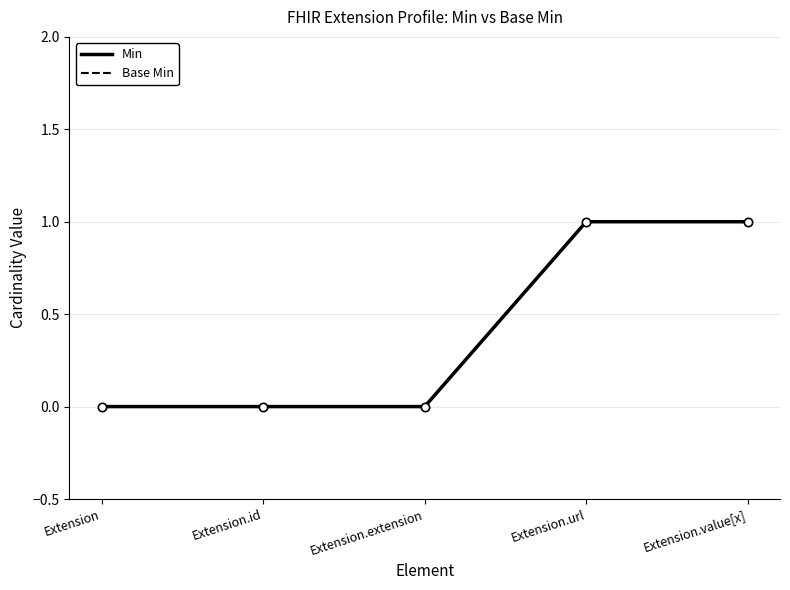

Does the chart display data point markers on the line(s)?

No